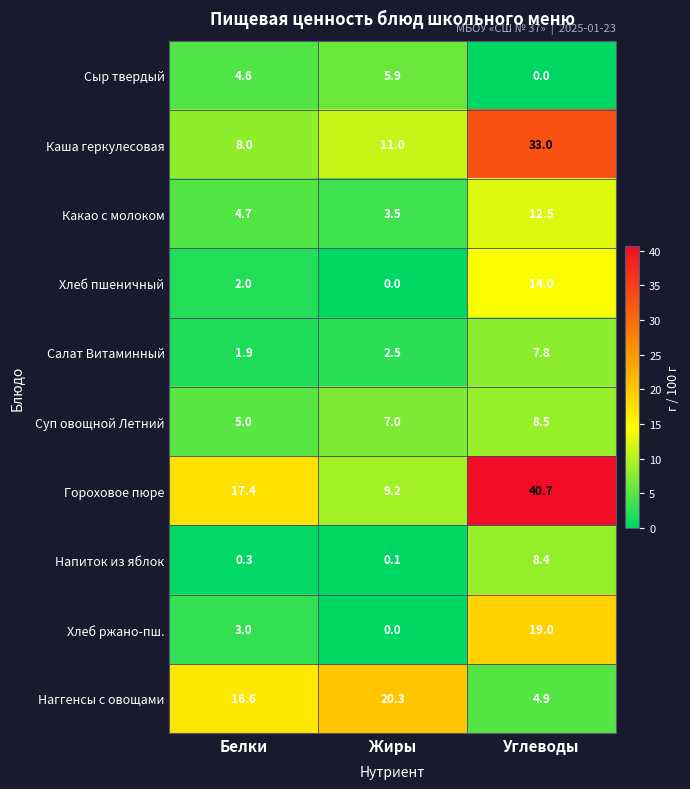

The Салат Витаминный series shows 3.3 at Жиры. True or false?

False